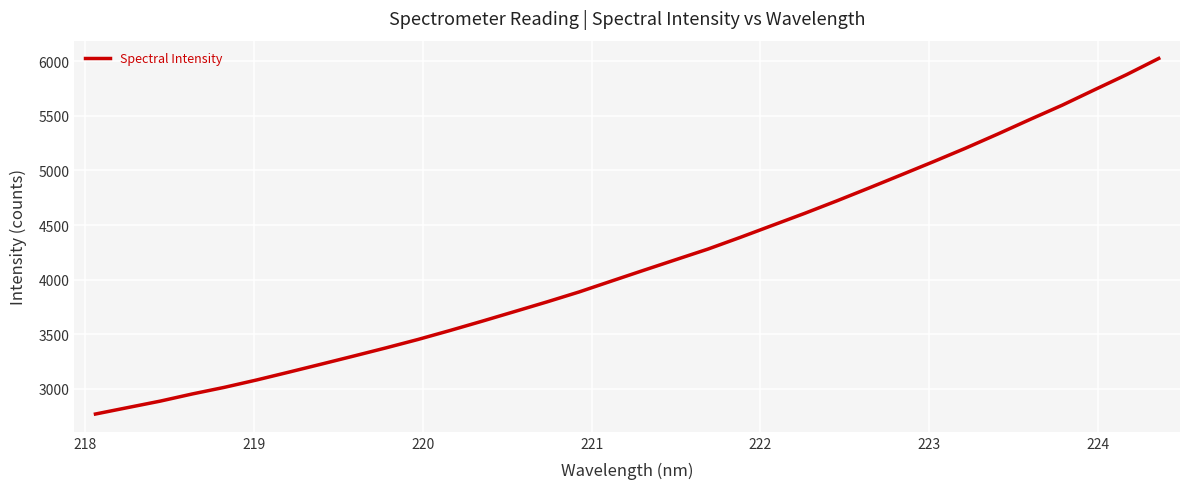

What is the difference between the maximum and minimum values?

3259.5